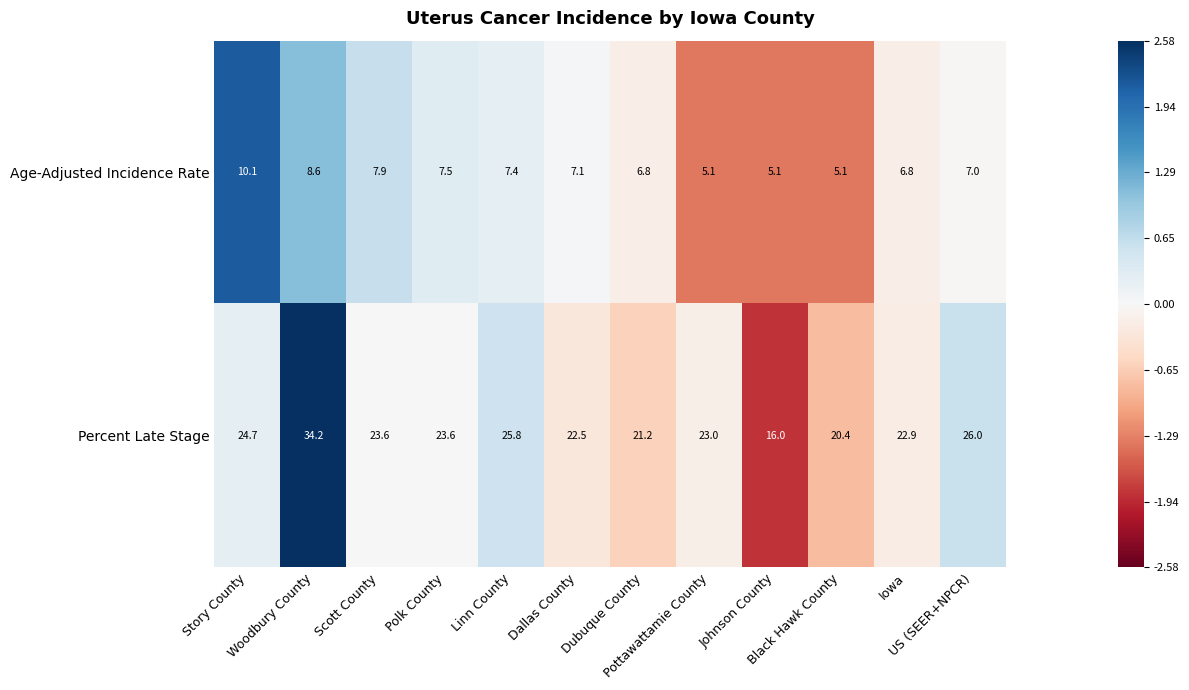

How many categories are shown in the chart?

12